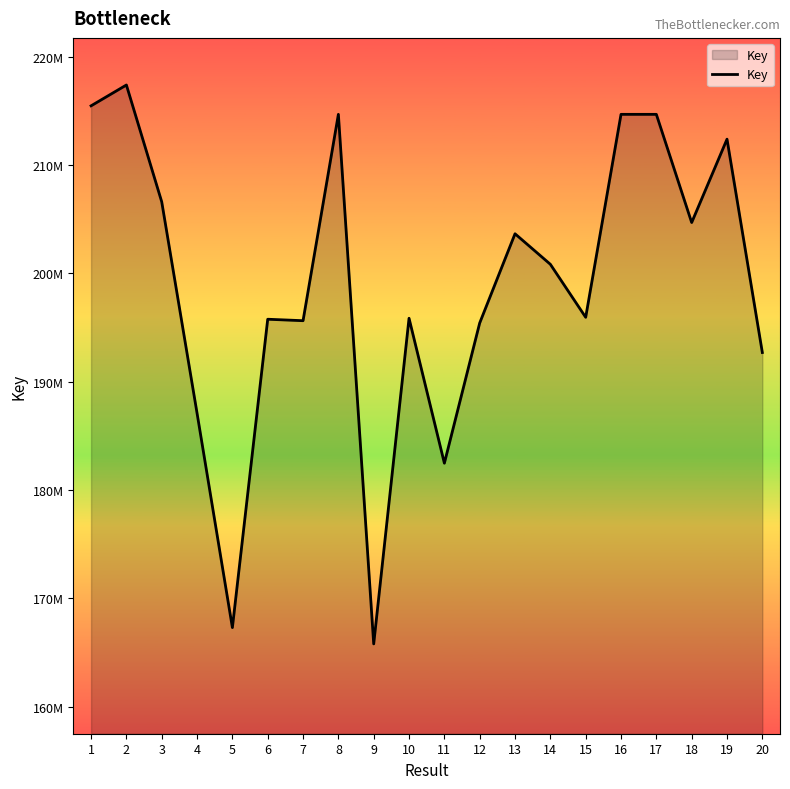

Does the chart display data point markers on the line(s)?

No